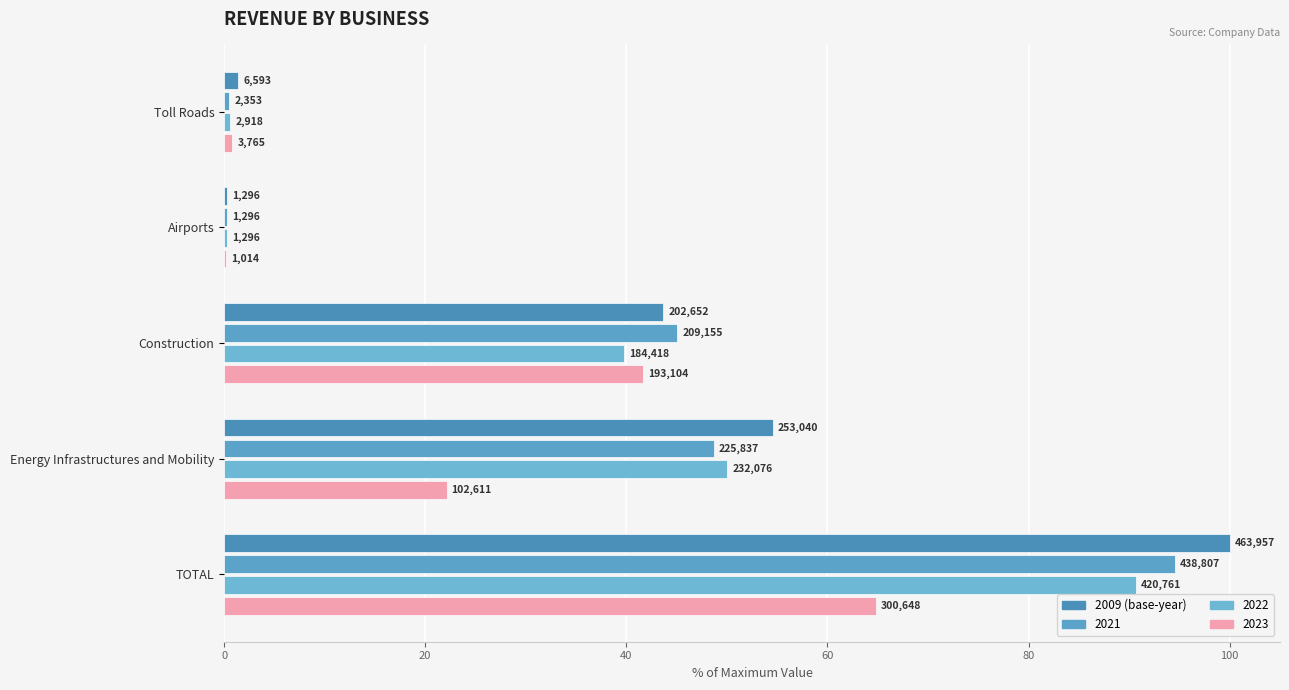

What is the value of the 1st bar from the left?

1.4